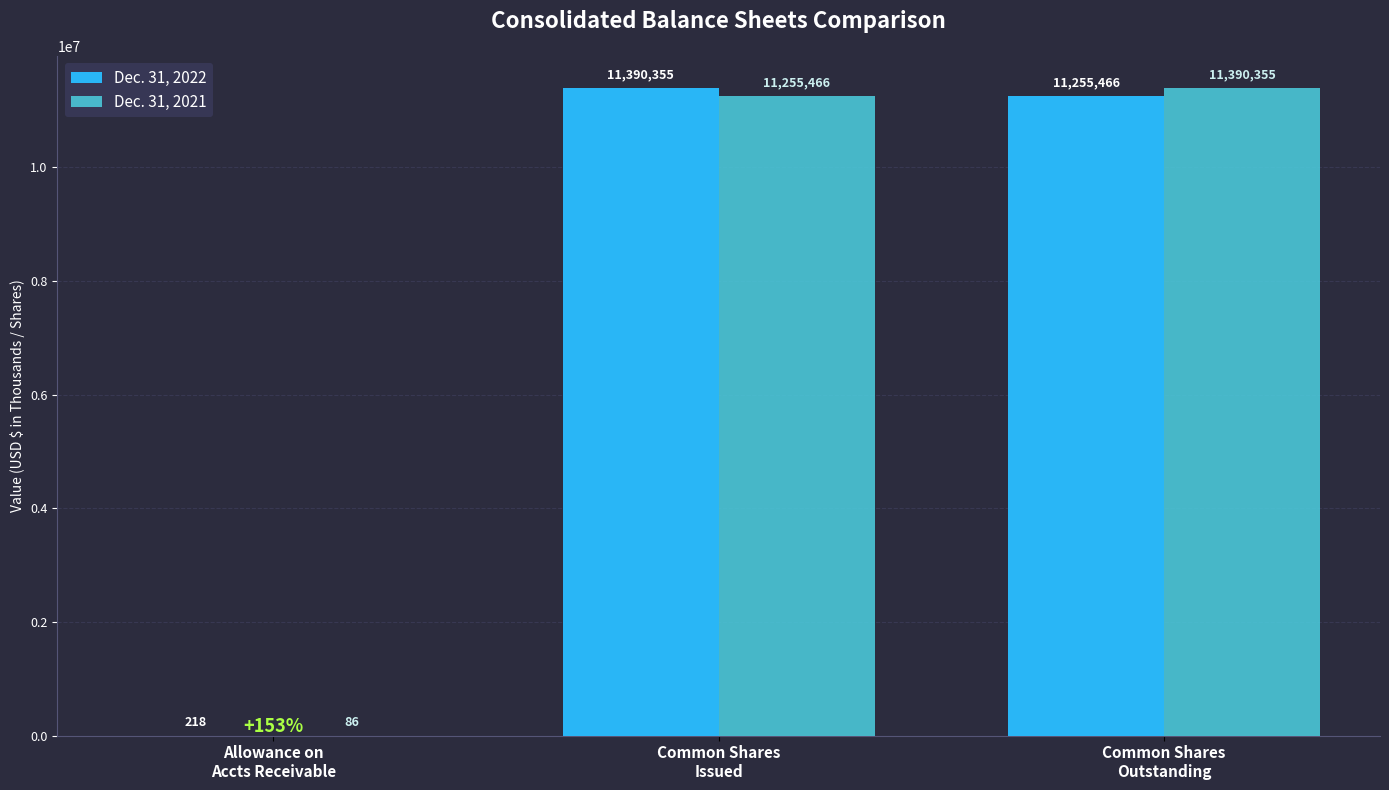

Which series changed the most between Allowance on
Accts Receivable and Common Shares
Outstanding?

Dec. 31, 2021